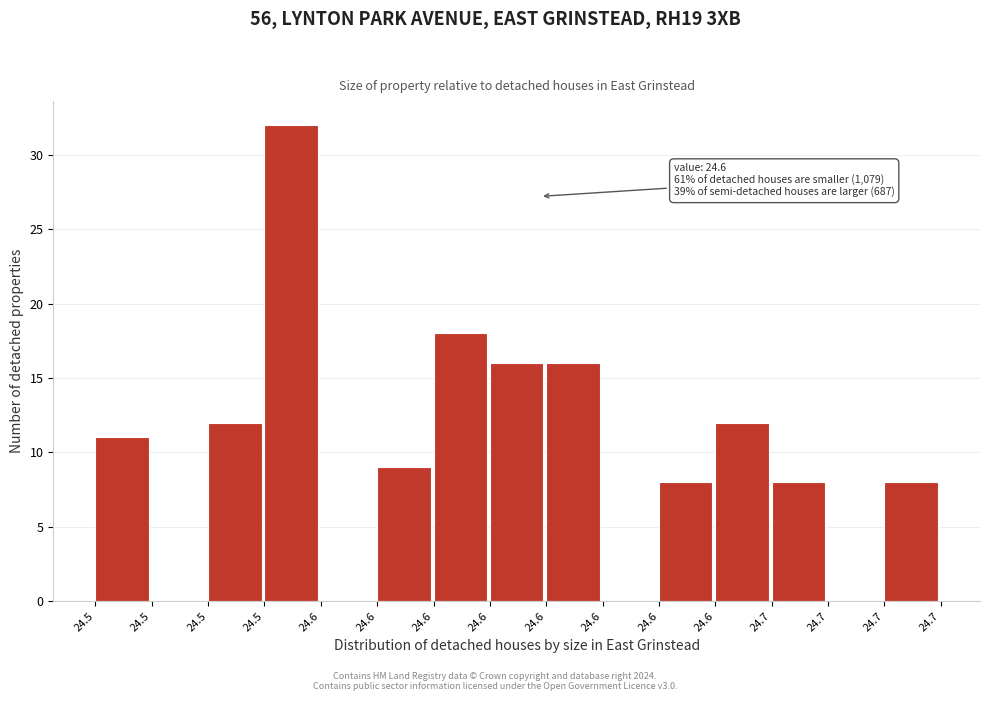

Count the number of data series in this chart.

1